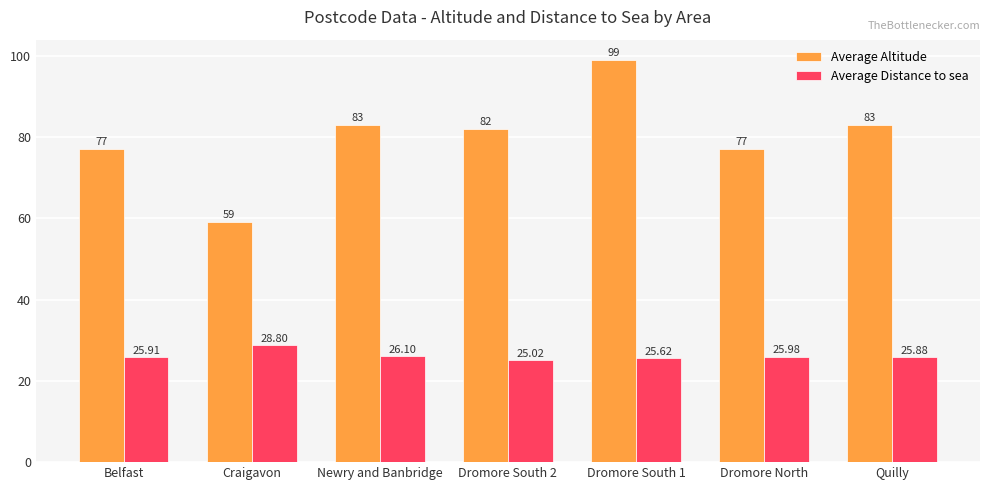

What is the smallest value displayed?

25.0